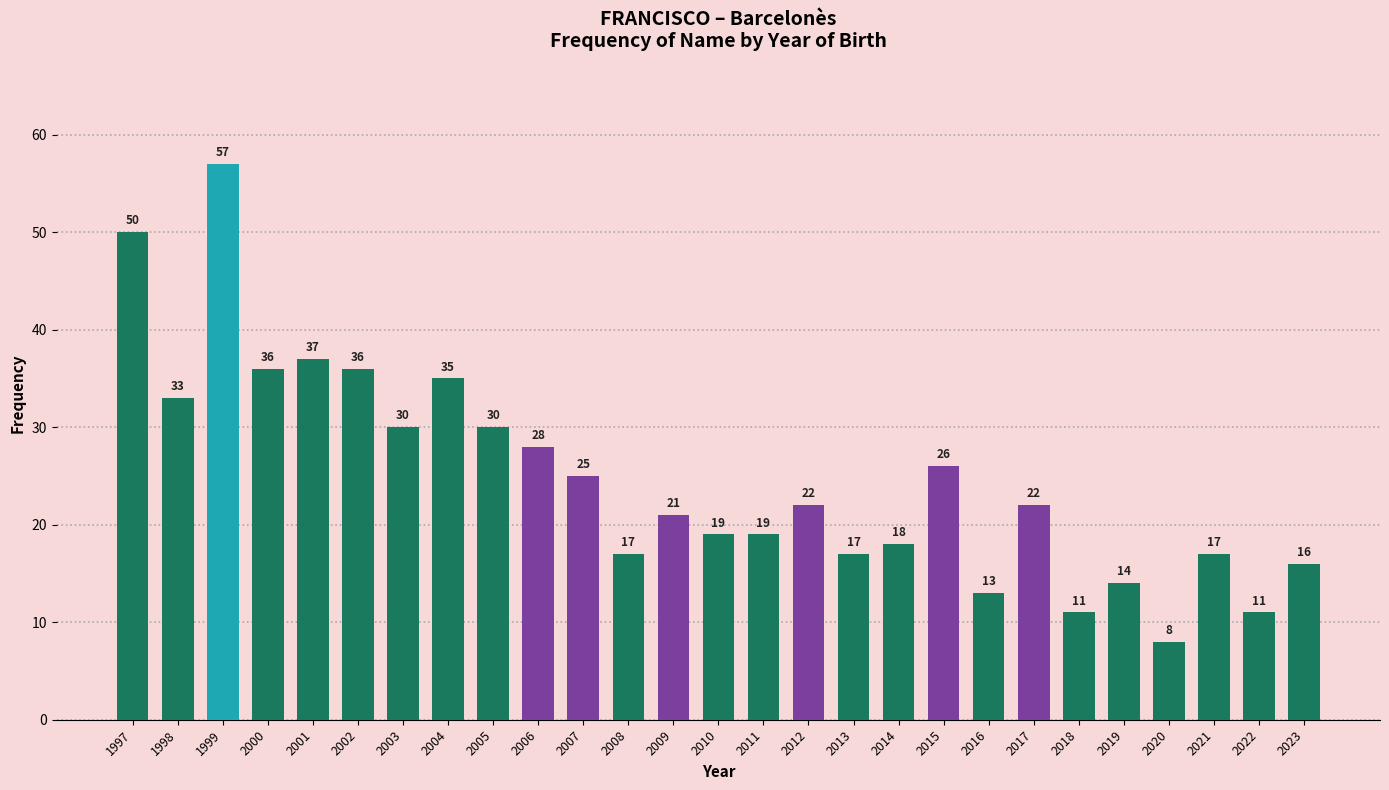

What is the value of the 5th bar from the left?

37